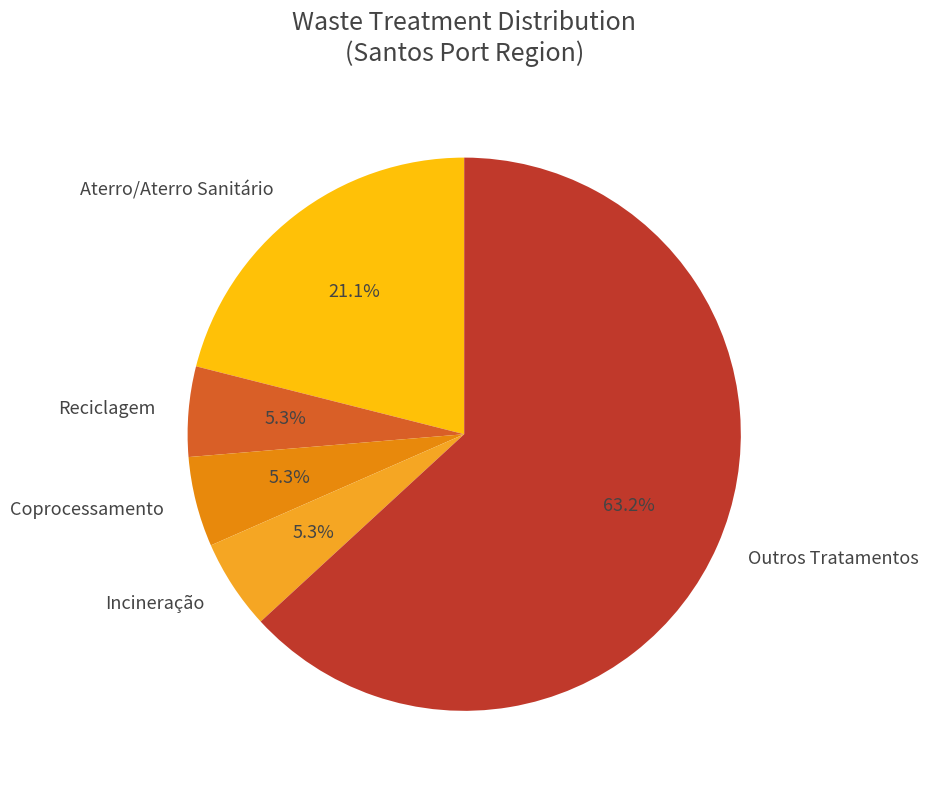

How much of the chart is everything except Aterro/Aterro Sanitário?

78.9%